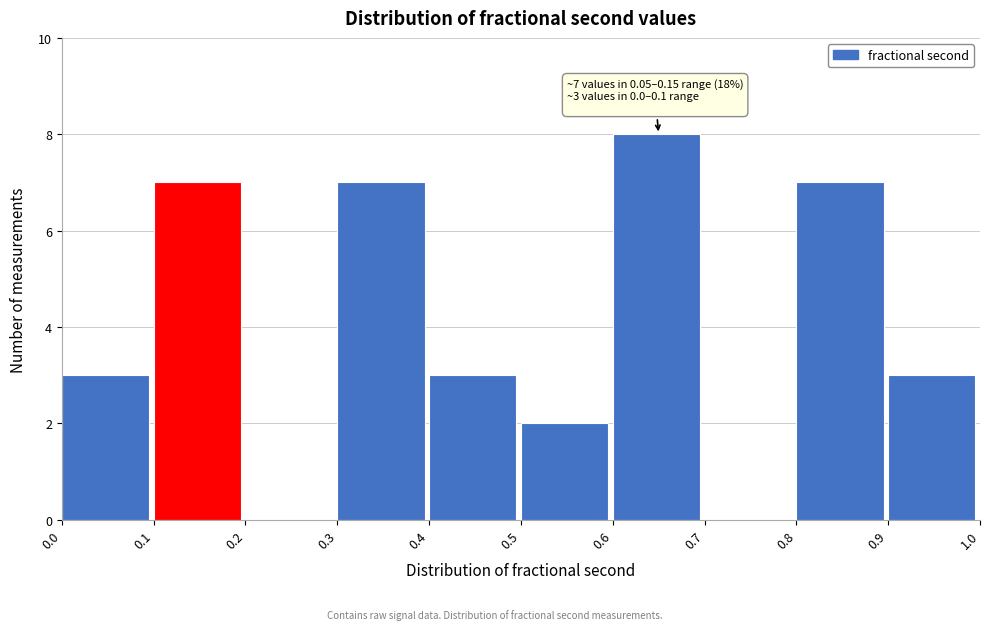

Which range on the x-axis has the tallest bar?

0.6 to 0.7